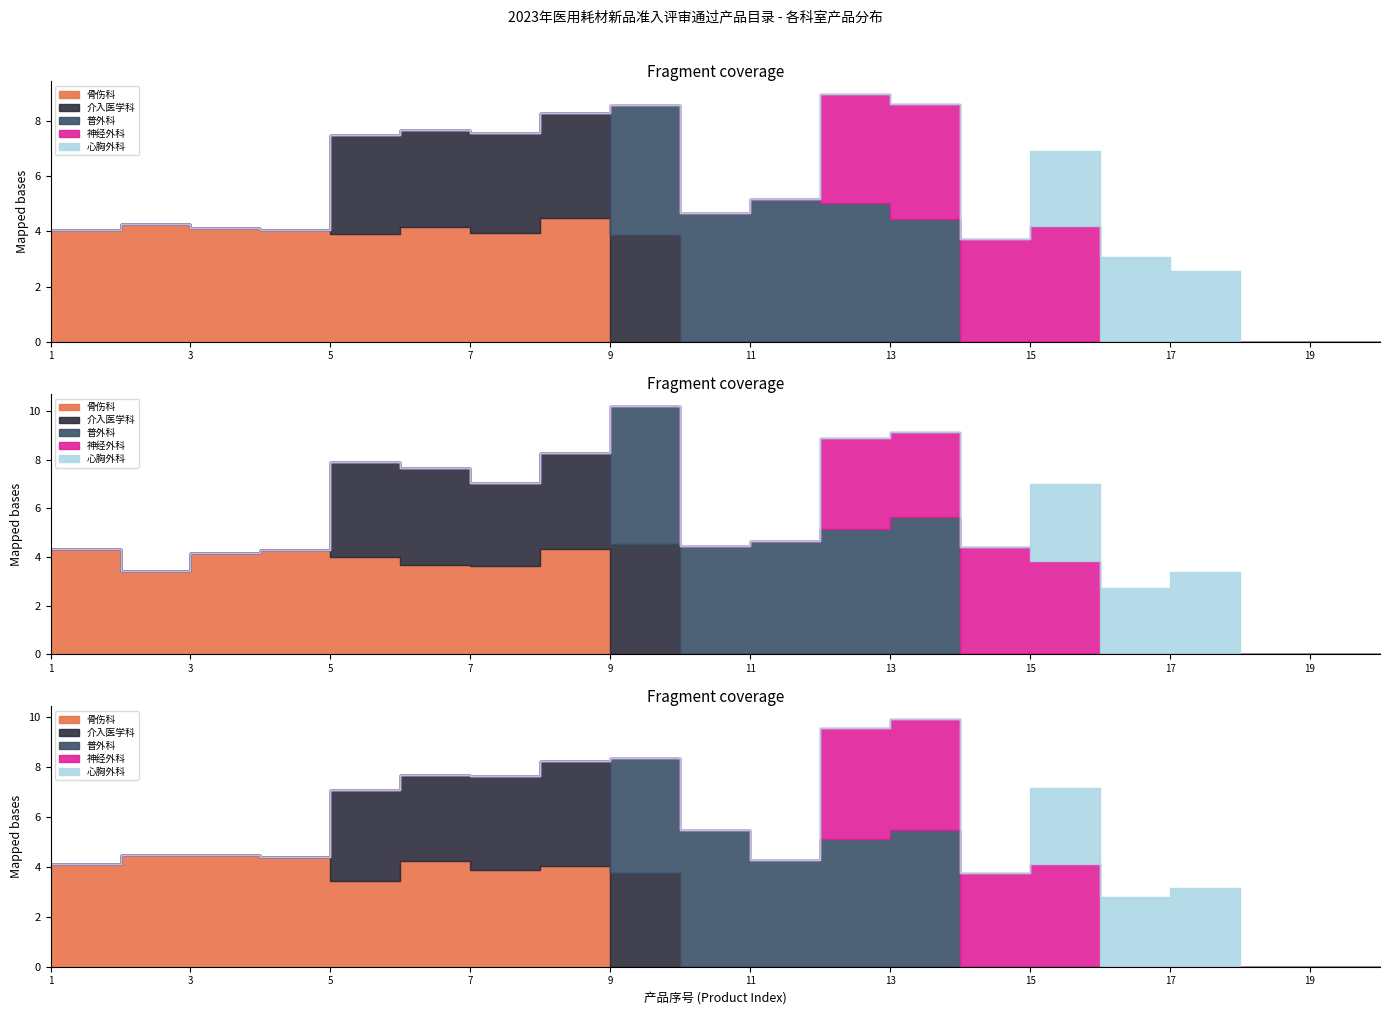

What is the highest value of the 神经外科 series?

4